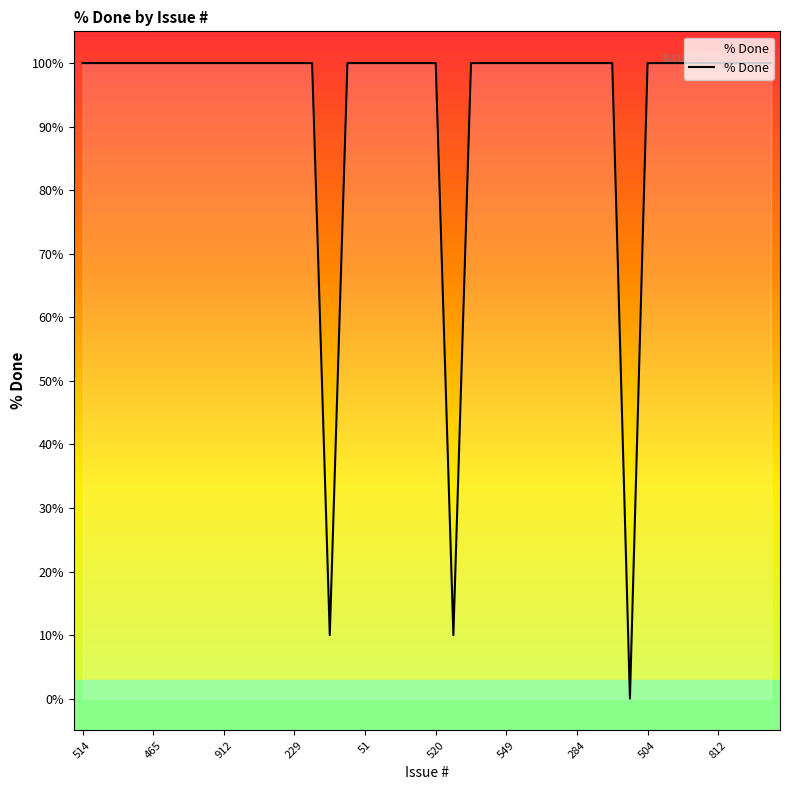

Reading right to left, what are all the values shown in this chart?

100	100	100	100	100	100	100	100	0	100	100	100	100	100	100	100	100	100	10	100	100	100	100	100	100	10	100	100	100	100	100	100	100	100	100	100	100	100	100	100